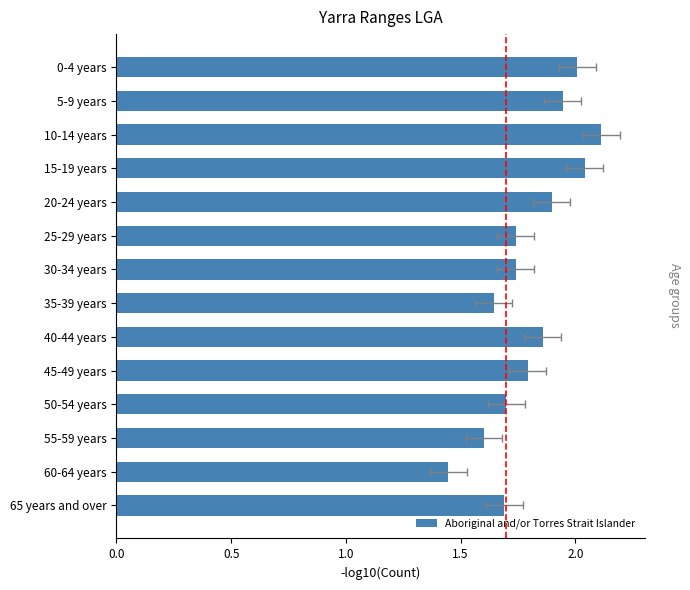

Are the bars grouped side by side (vs. stacked)?

No